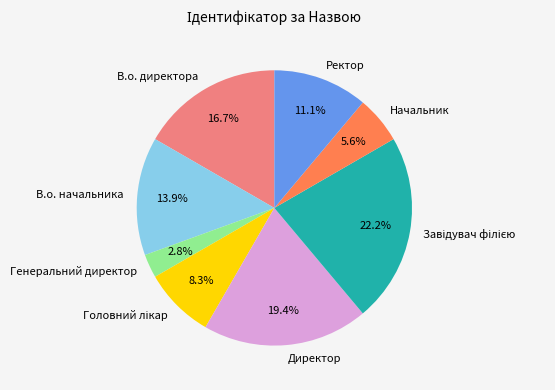

Does Директор represent more than half of the total?

No